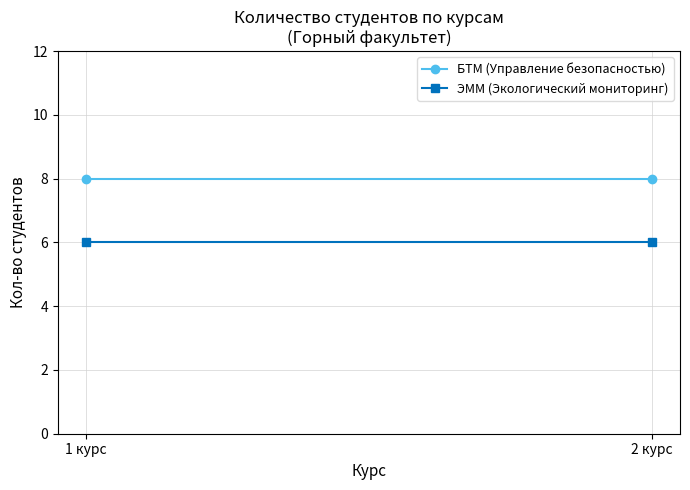

Where is БТМ (Управление безопасностью) nearest to the value 8?

1 курс